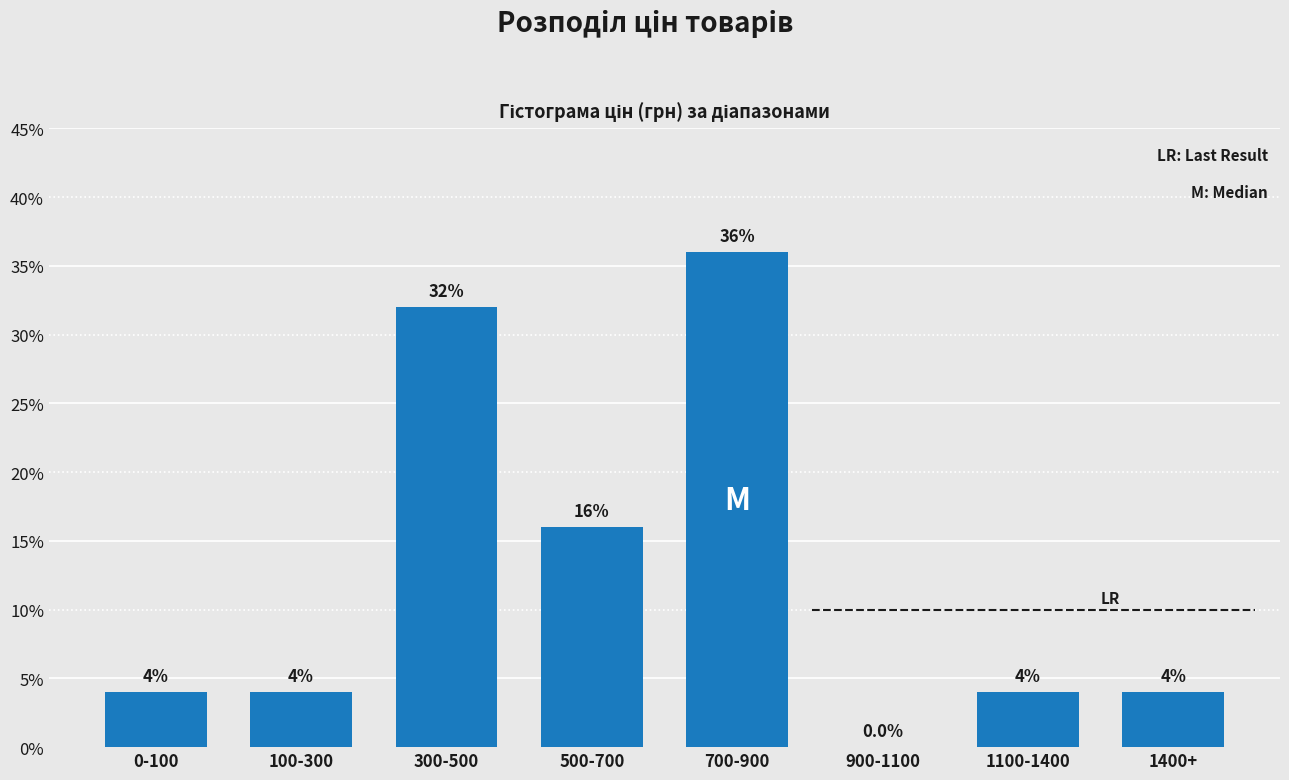

Reading left to right, what are all the values shown in this chart?

0-100=4	100-300=4	300-500=32	500-700=16	700-900=36	900-1100=0	1100-1400=4	1400+=4